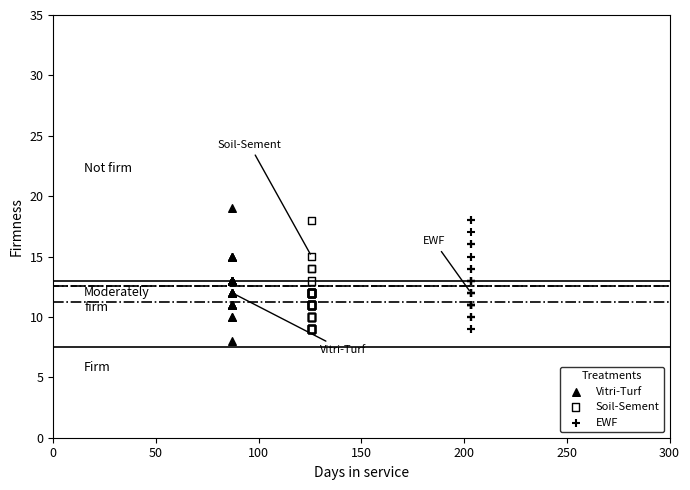

Which series has the largest Y range (max minus min)?

Vitri-Turf